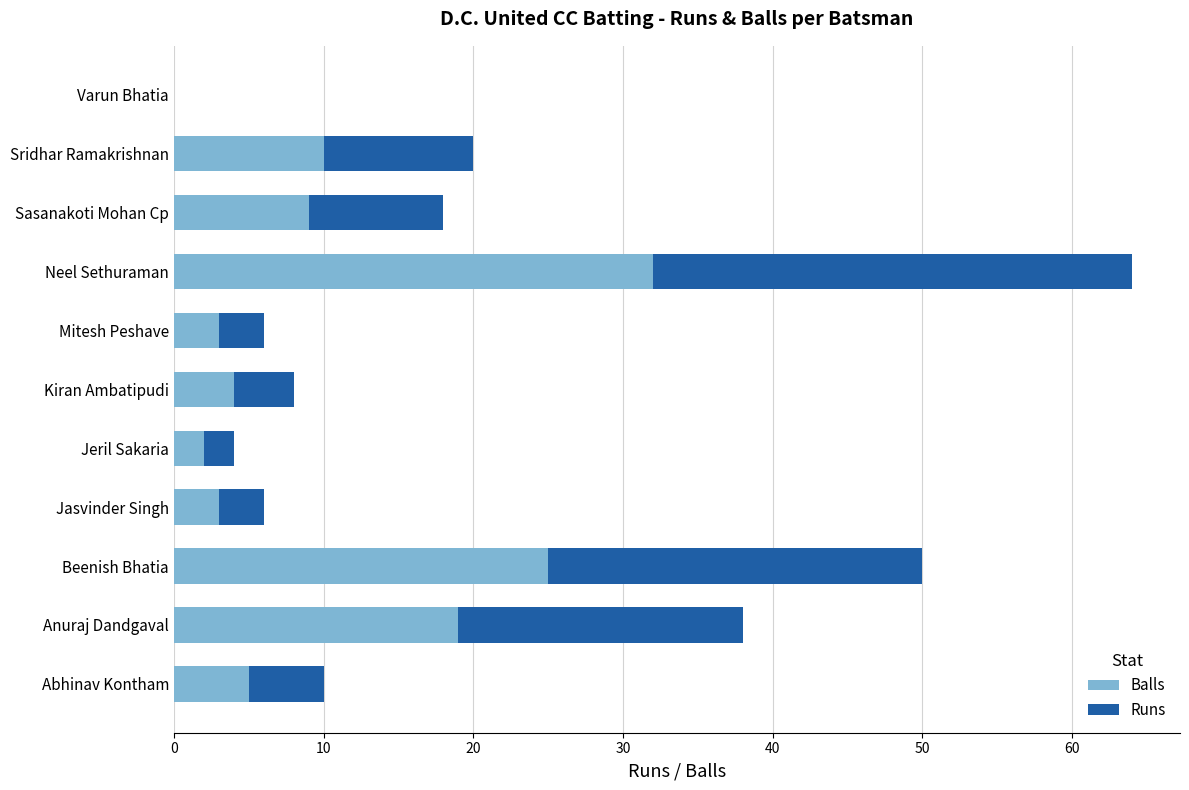

Is it true that Balls equals 25 at Beenish Bhatia?

True